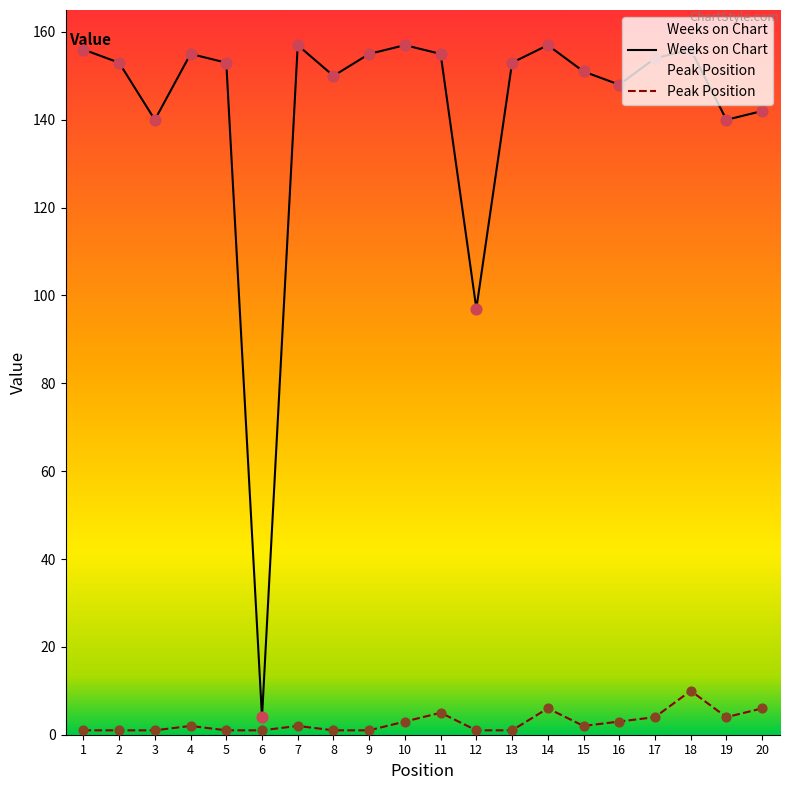

Which series has the largest total across all categories?

Weeks on Chart